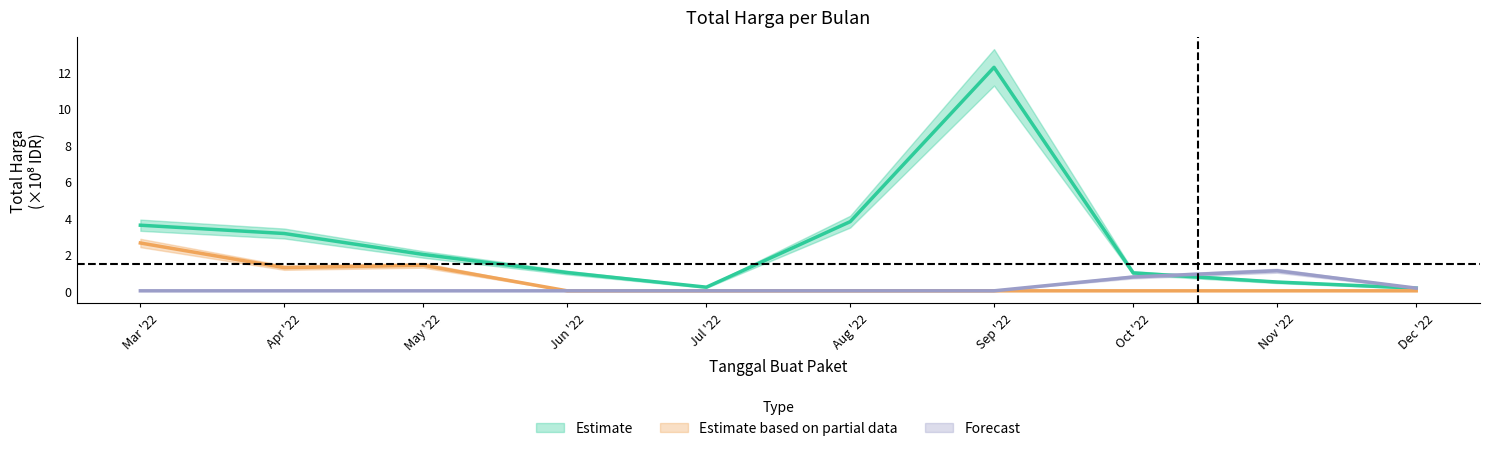

What is the minimum value for Estimate?

0.1